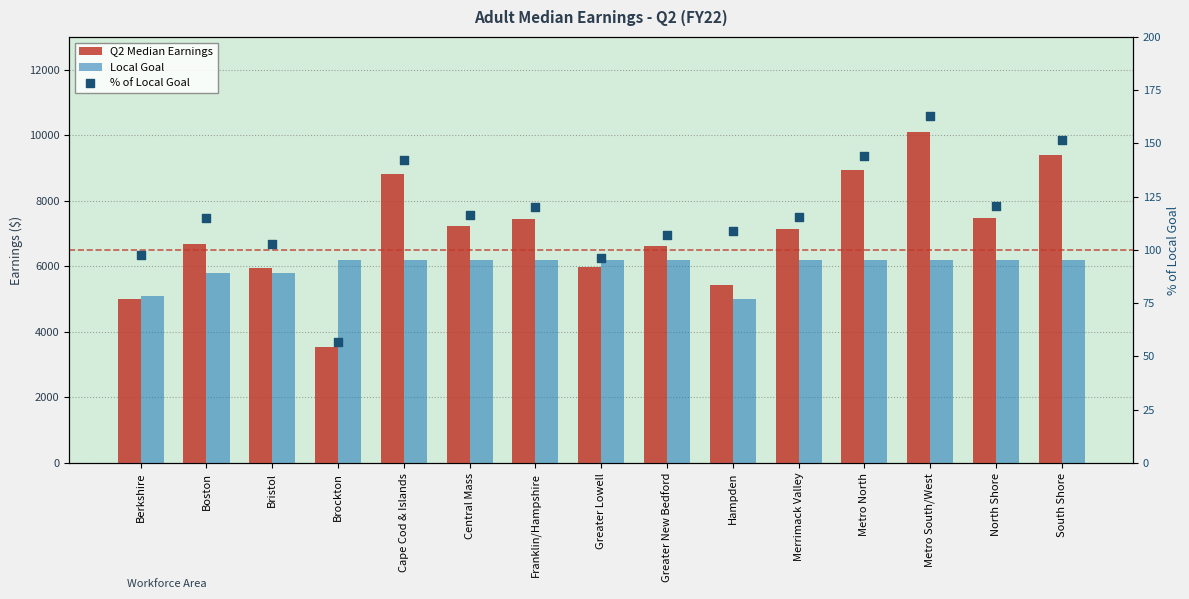

What is the total value across all series at Metro North?

15281.6